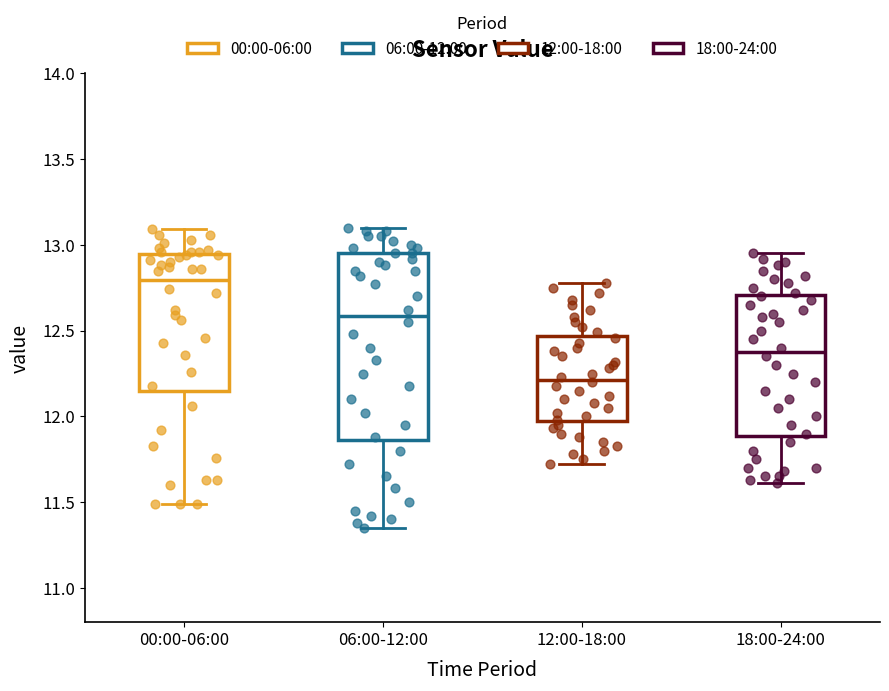

Reading left to right, transcribe this box plot: for each box, give where its median line is, the range the box spans, and where its two whiskers end, as read against the y-axis. The values are not printed on the chart, so give them approximately, as read against the axis.

00:00-06:00: median 12.80, box 12.15 to 12.95, whiskers 11.50 to 13.10
06:00-12:00: median 12.60, box 11.85 to 12.95, whiskers 11.35 to 13.10
12:00-18:00: median 12.20, box 11.95 to 12.45, whiskers 11.70 to 12.80
18:00-24:00: median 12.40, box 11.90 to 12.70, whiskers 11.60 to 12.95